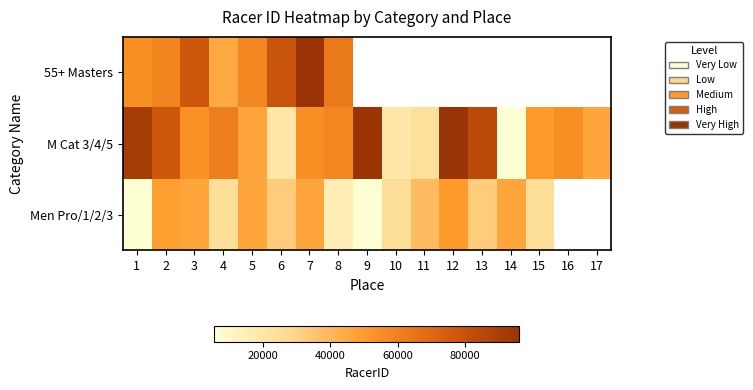

List the labels in order of 55+ Masters value, smallest first.

4, 1, 5, 2, 8, 3, 6, 7, 9, 10, 11, 12, 13, 14, 15, 16, 17